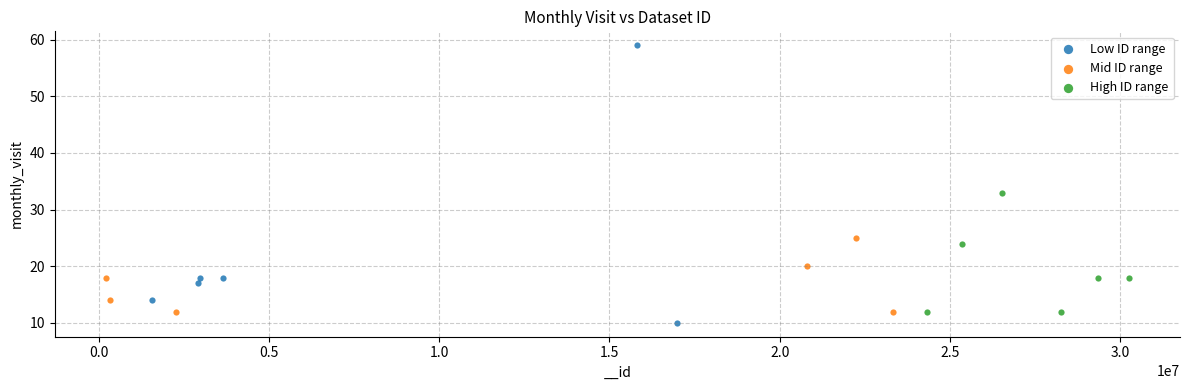

Which series contains the highest Y value?

Low ID range